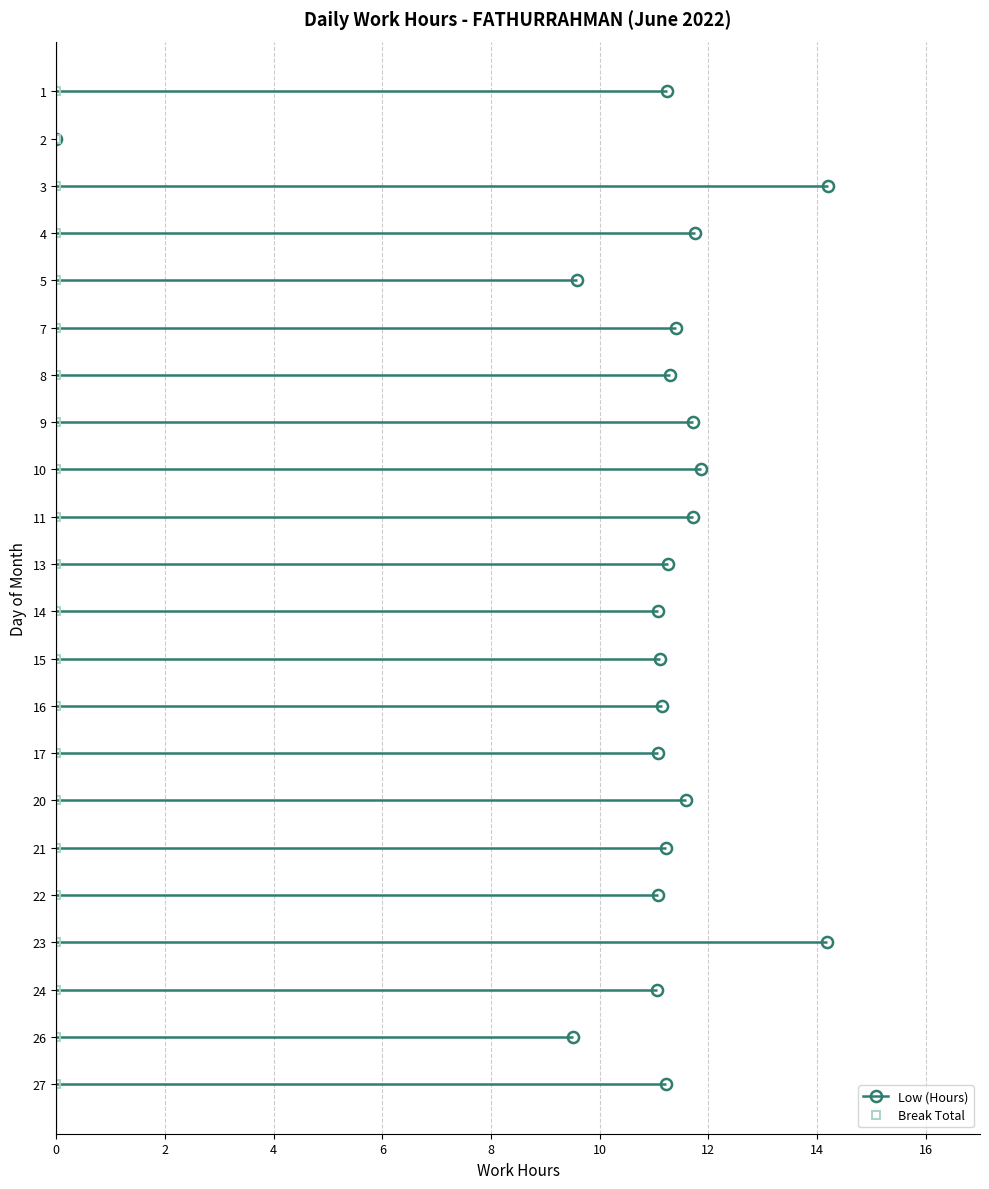

Rank the series at 24 from highest to lowest value.

Low (Hours), Break Total